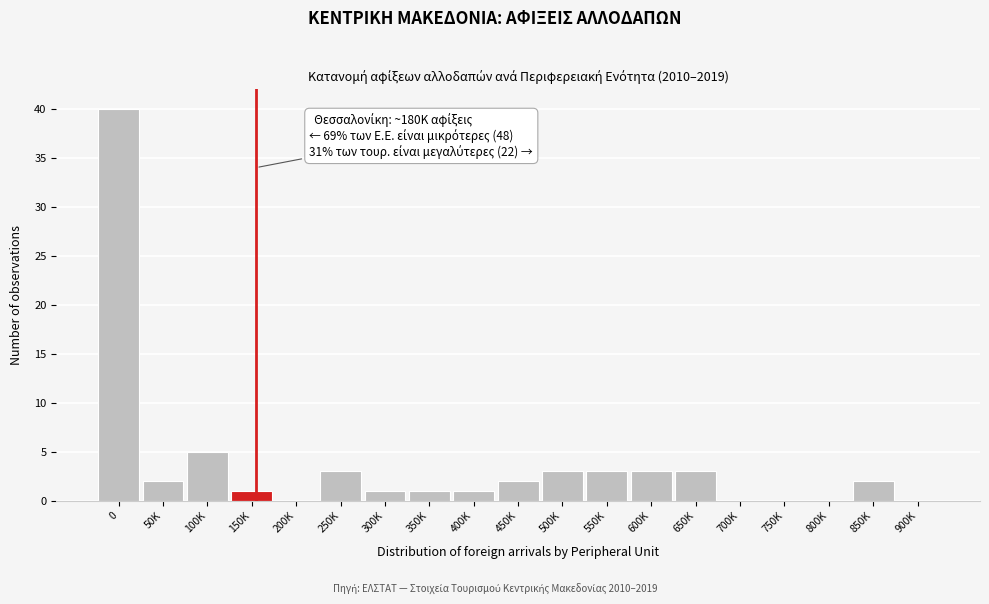

Reading right to left, extract all data points from this chart.

900K=0	850K=2	800K=0	750K=0	700K=0	650K=3	600K=3	550K=3	500K=3	450K=2	400K=1	350K=1	300K=1	250K=3	200K=0	150K=1	100K=5	50K=2	0=40